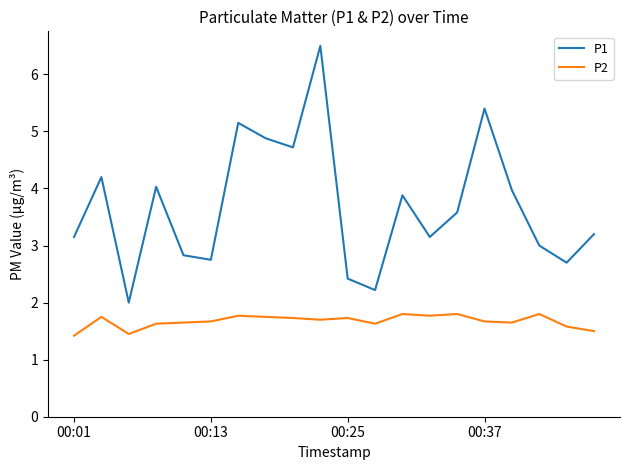

Which series has the largest total across all categories?

P1